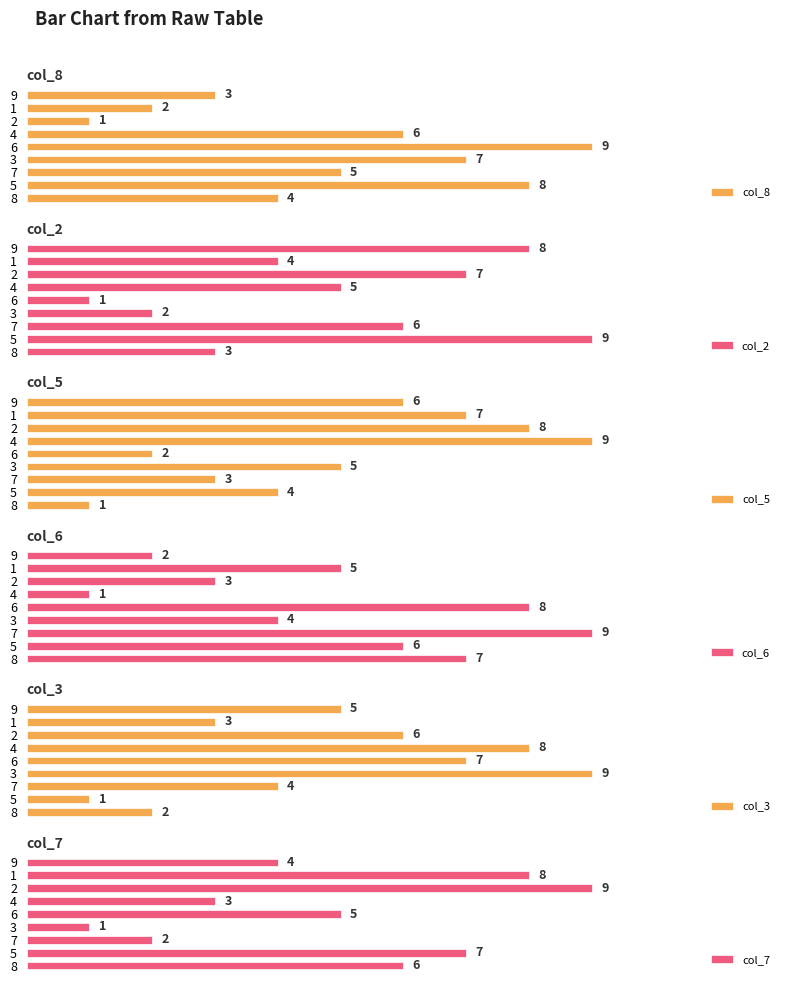

How many data points does each series have?

9